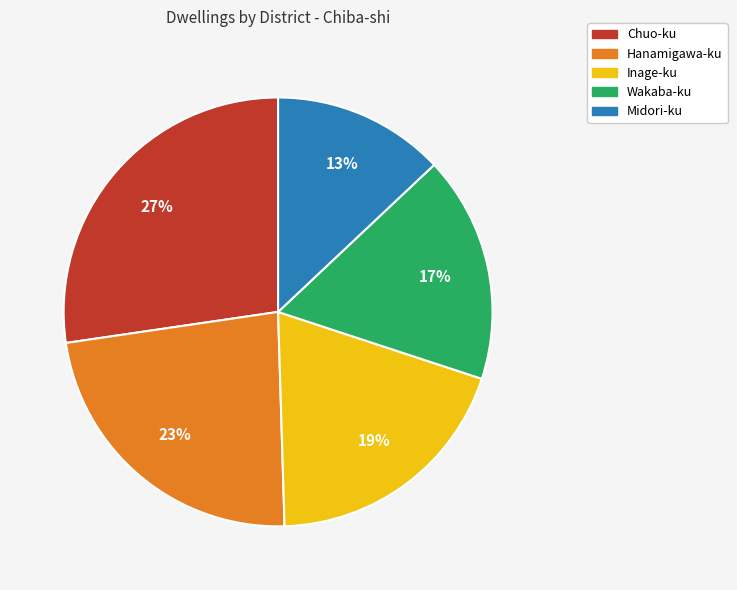

Approximately how many times larger is the value at Inage-ku compared to Chuo-ku?

0.7